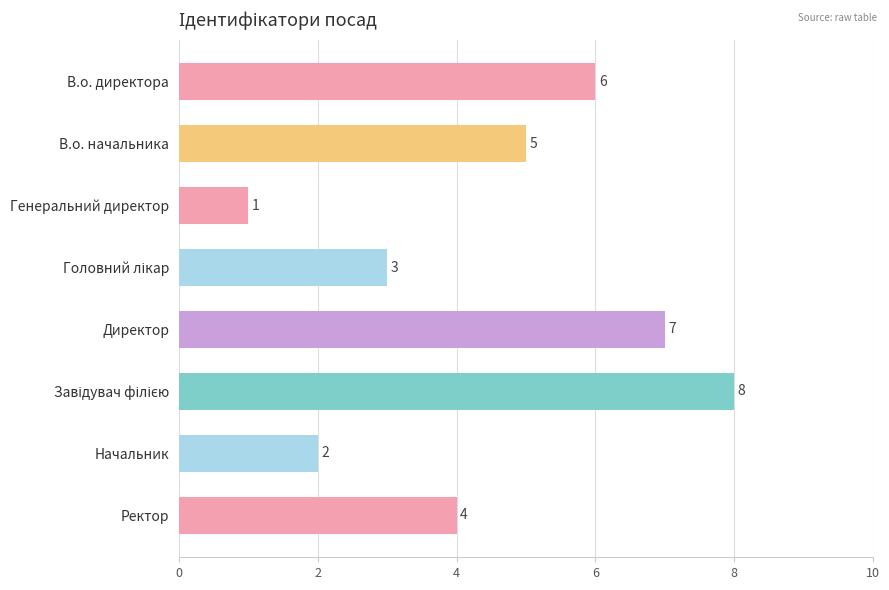

What position from the bottom is Ректор?

1